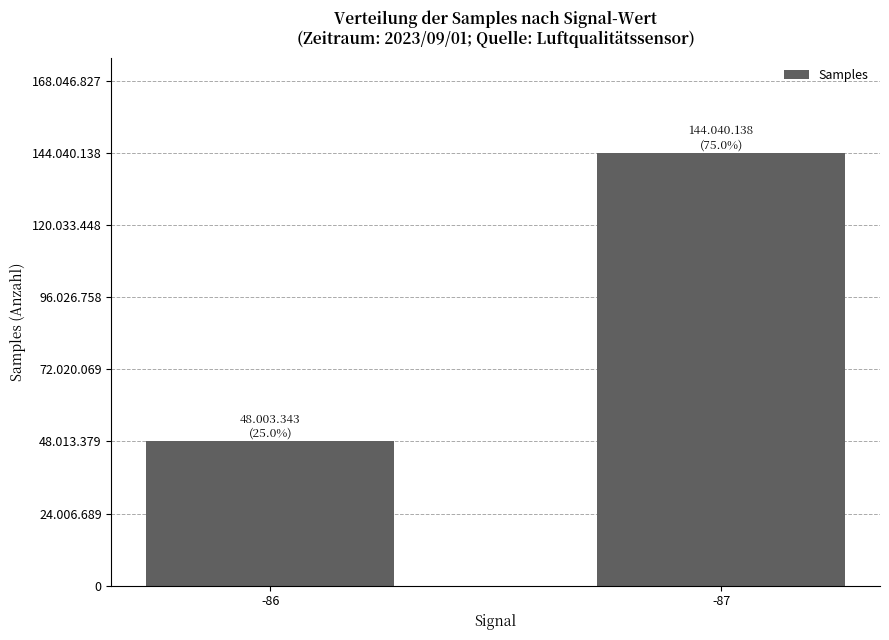

What is the change in value from -86 to -87?

+96036795